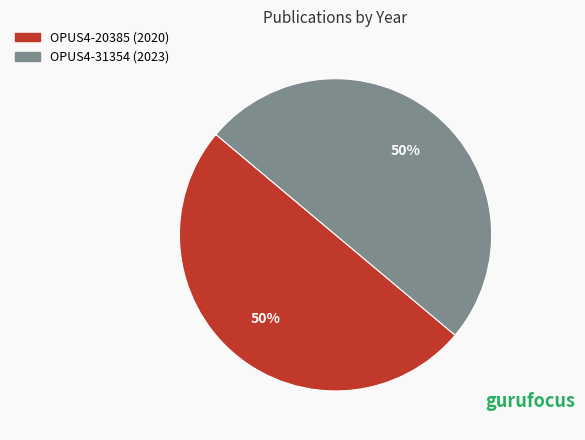

True or false: OPUS4-31354 (2023) accounts for 59% of the total.

False